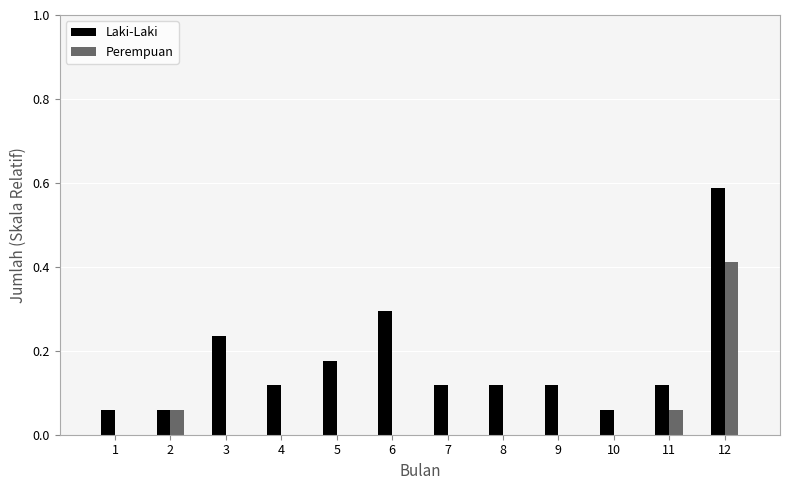

Between 2 and 3, which series saw the biggest shift?

Laki-Laki